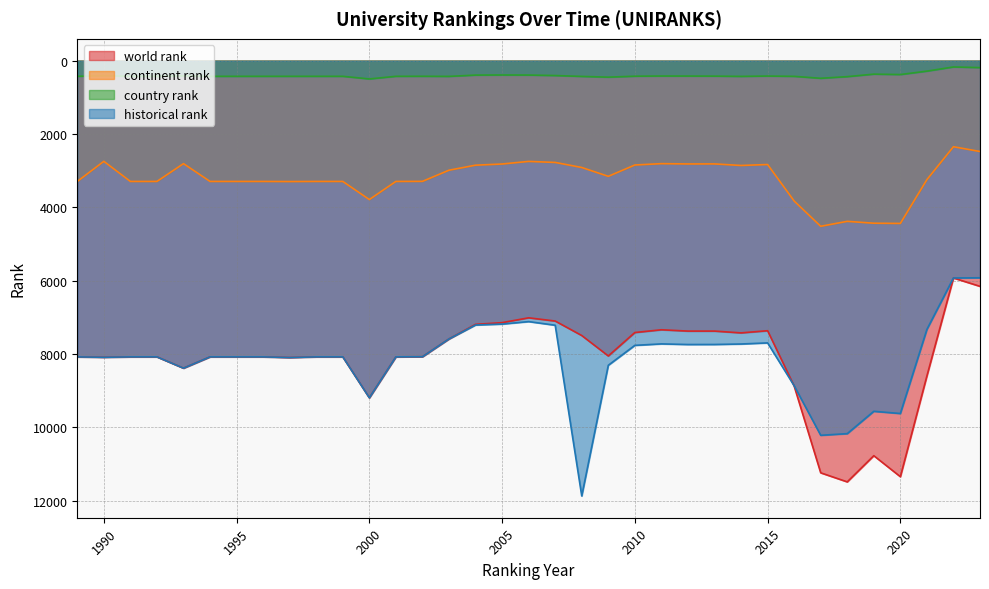

At how many categories does at least one series exceed 5570?

35